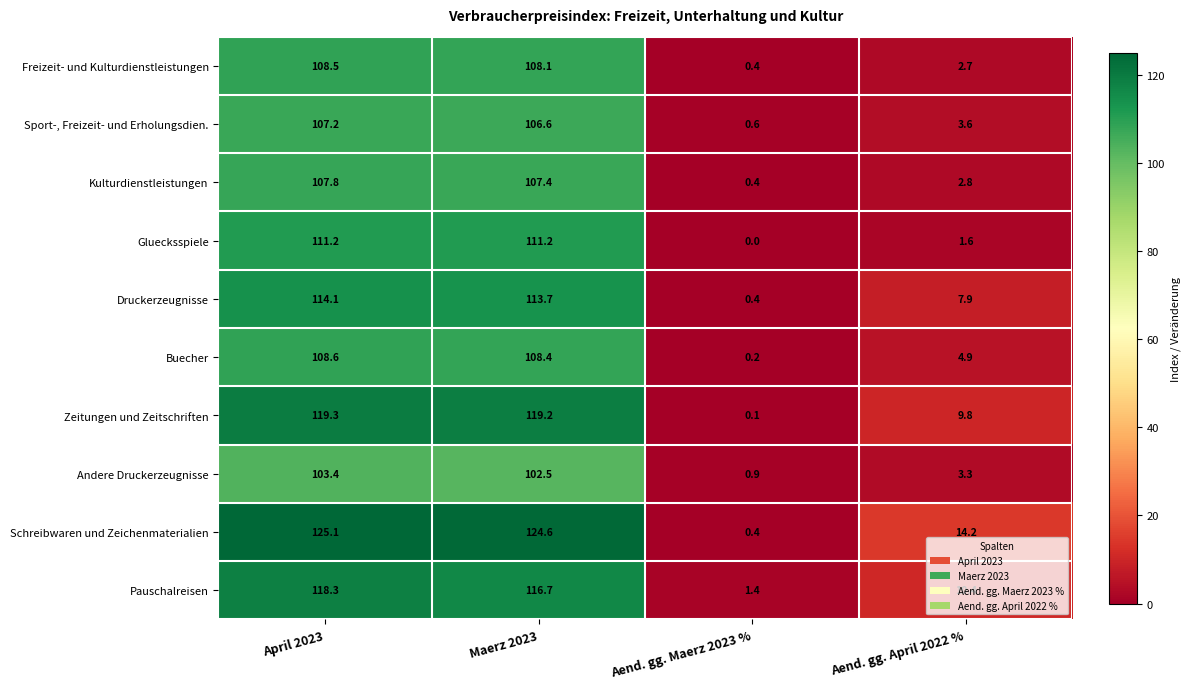

What is the highest value of the Schreibwaren und Zeichenmaterialien series?

125.1